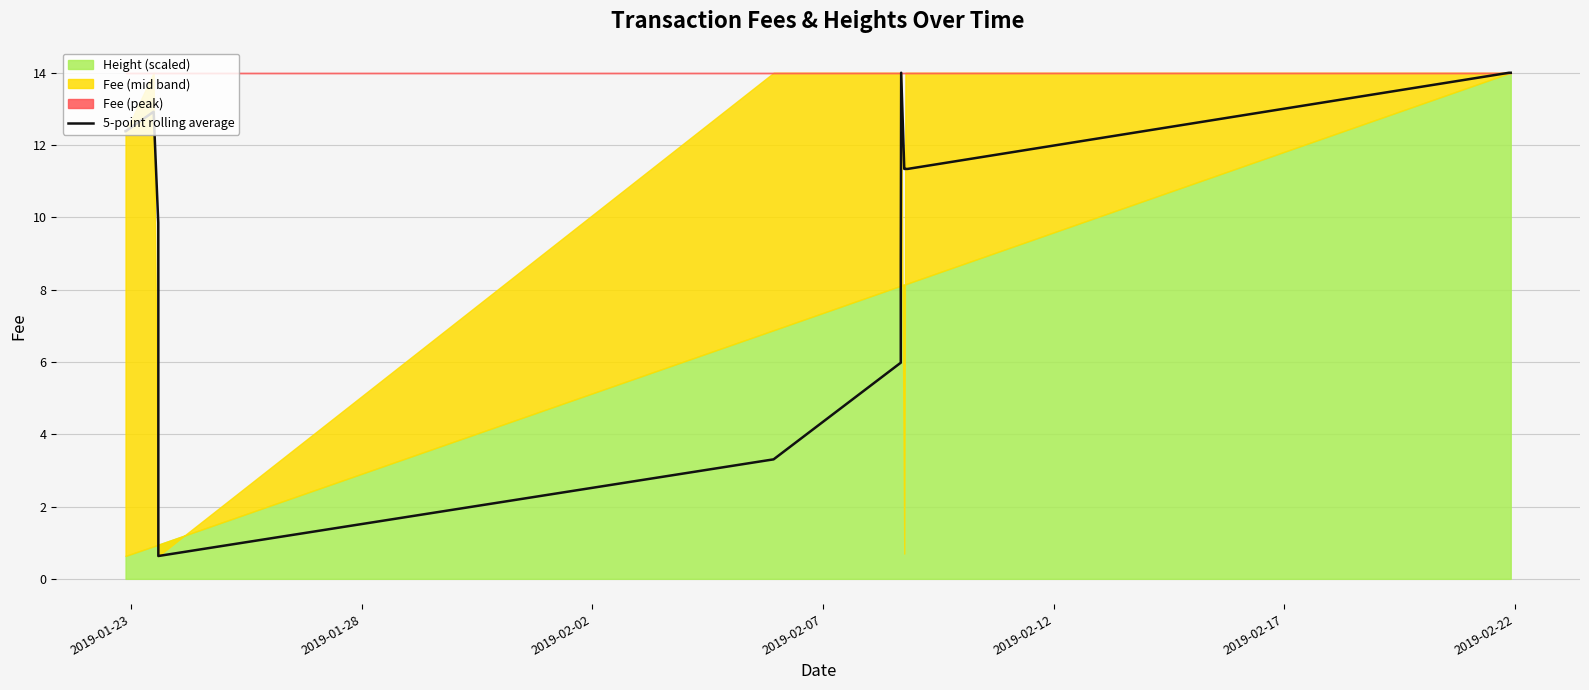

Reading left to right, list all the values displayed in this chart.

12.4	12.4	12.9	9.9	8.0	5.7	3.3	0.6	0.6	0.6	3.3	6.0	8.7	11.3	14.0	11.3	11.3	11.3	11.3	11.3	14.0	14.0	14.0	14.0	14.0	14.0	14.0	14.0	14.0	14.0